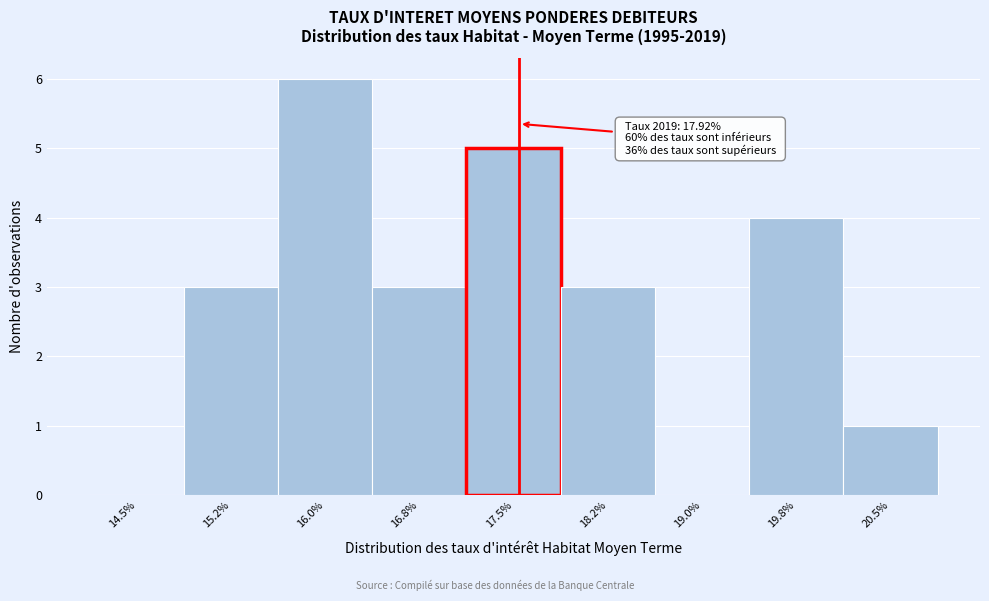

Reading left to right, list all the values displayed in this chart.

14.5%=0	15.2%=3	16.0%=6	16.8%=3	17.5%=5	18.2%=3	19.0%=0	19.8%=4	20.5%=1